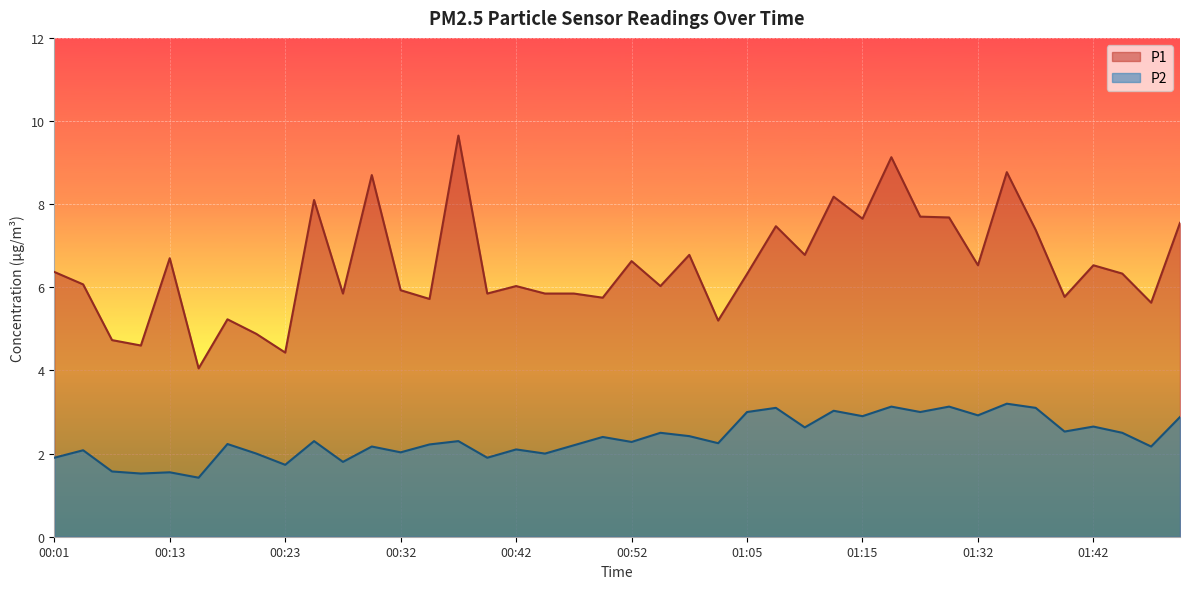

True or false: P2 has more than 2 interior local peaks.

True